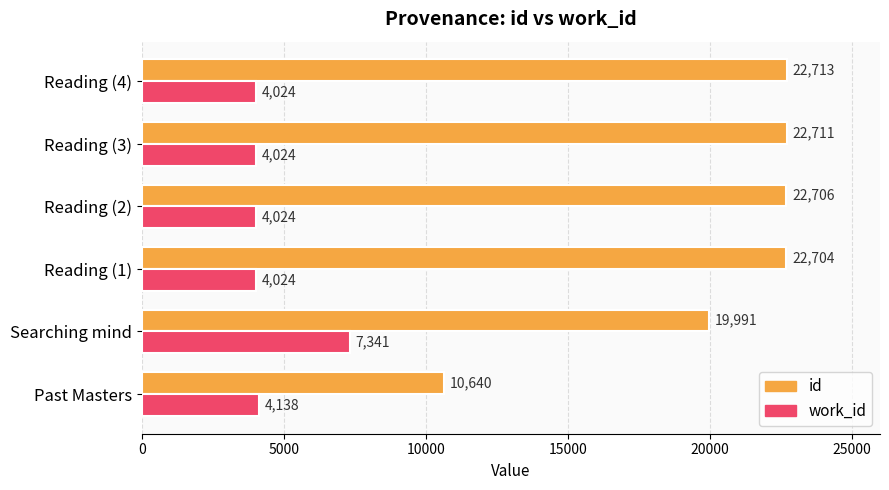

What is the greatest value displayed?

22713